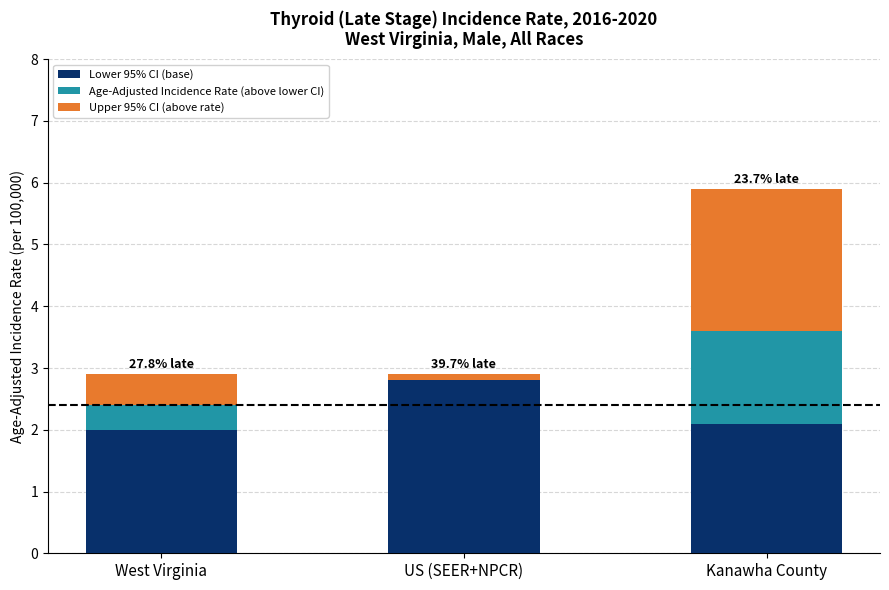

What is the sum of the Lower 95% CI (base) values at West Virginia and Kanawha County?

4.1